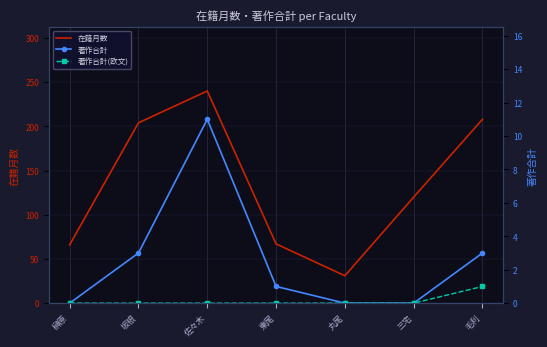

What position from the right is 毛利?

1